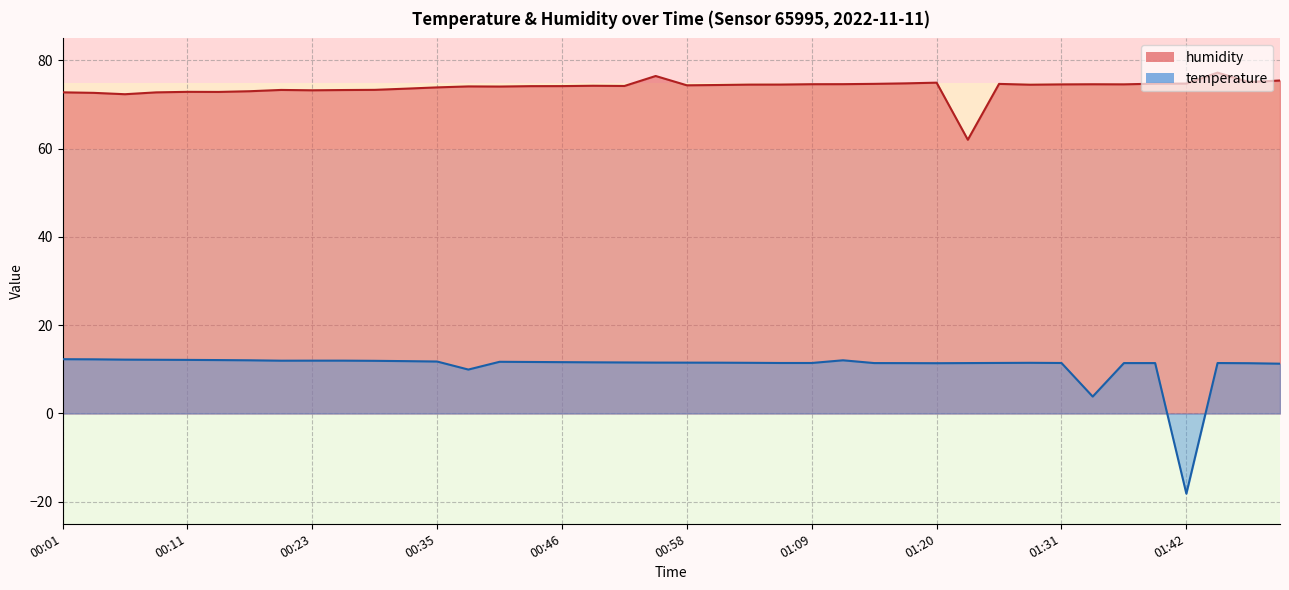

Approximately how many times larger is the value at 01:42 compared to 01:20?

1.0